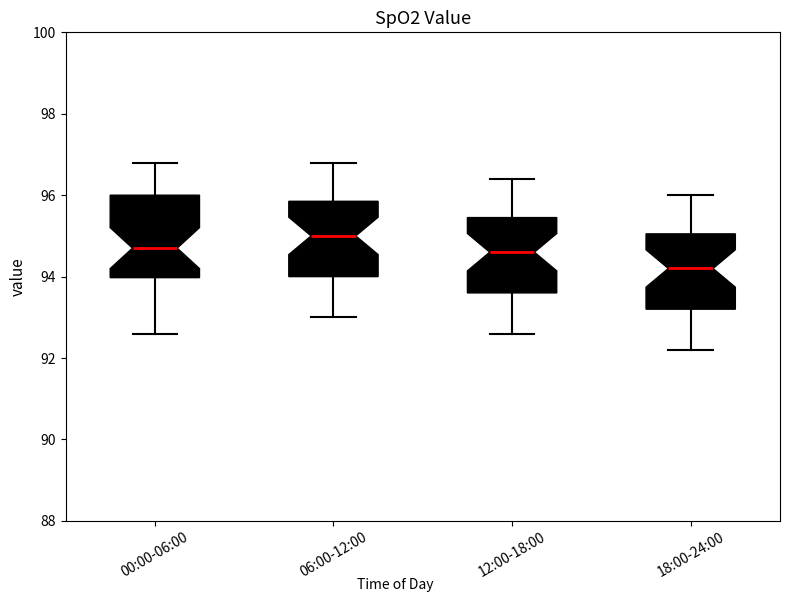

Where does the median line of the box for 00:00-06:00 sit on the y-axis? The values are not printed on the chart, so give them approximately, as read against the axis.

94.8